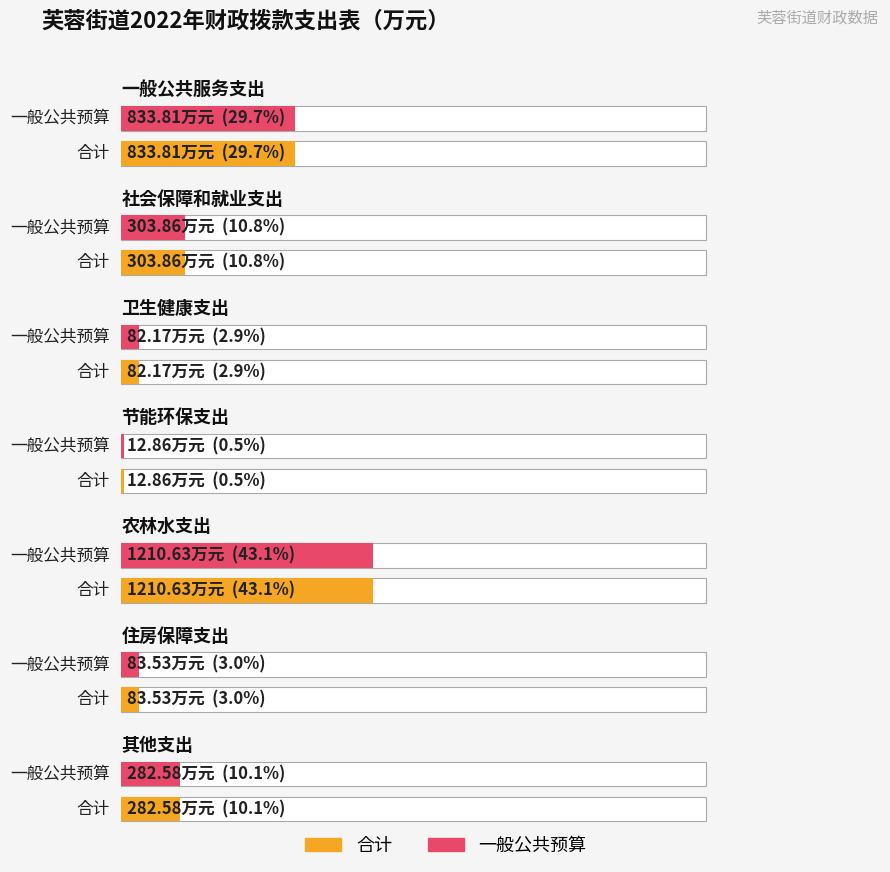

Which has a higher value, 住房保障支出 or 节能环保支出?

住房保障支出